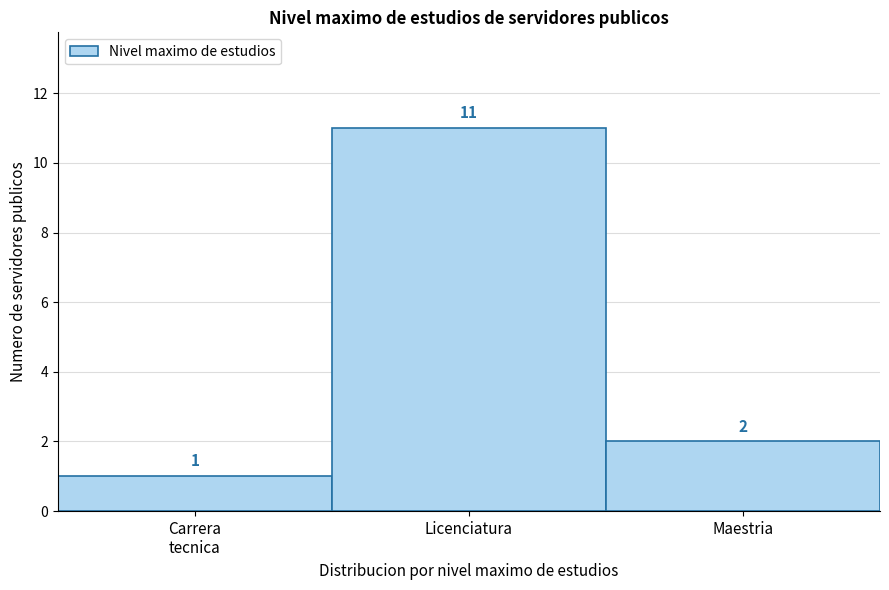

Reading left to right, extract all data points from this chart.

1	11	2